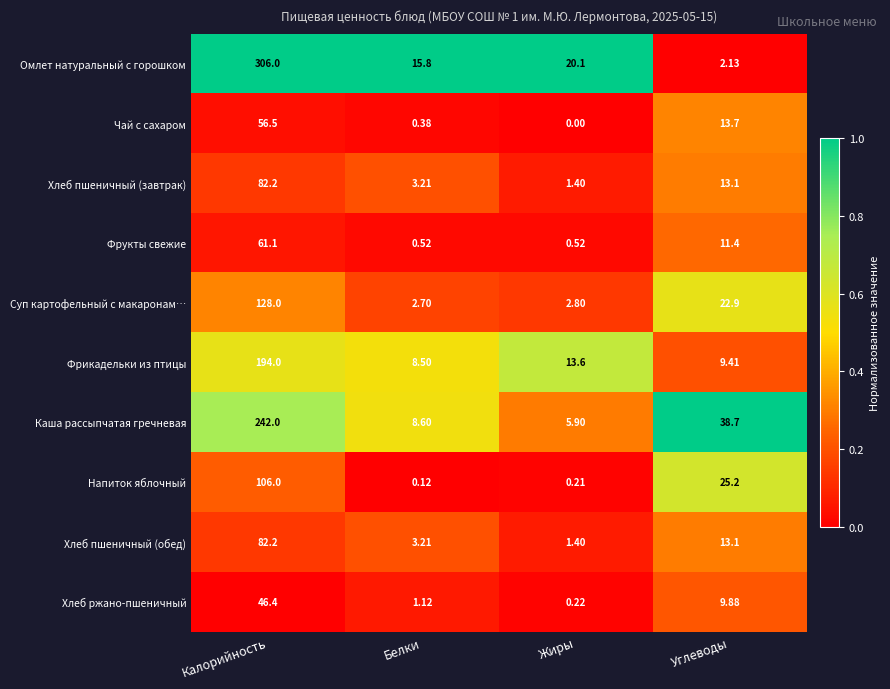

List the labels in order of Суп картофельный с макаронам… value, largest first.

Калорийность, Углеводы, Жиры, Белки